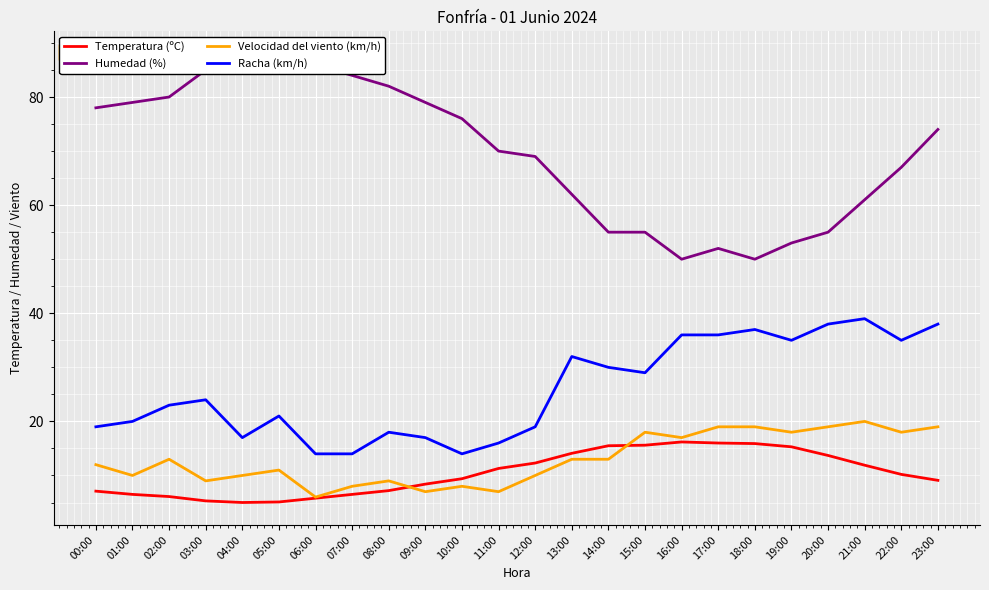

What is the label of the 15th point from the right?

09:00